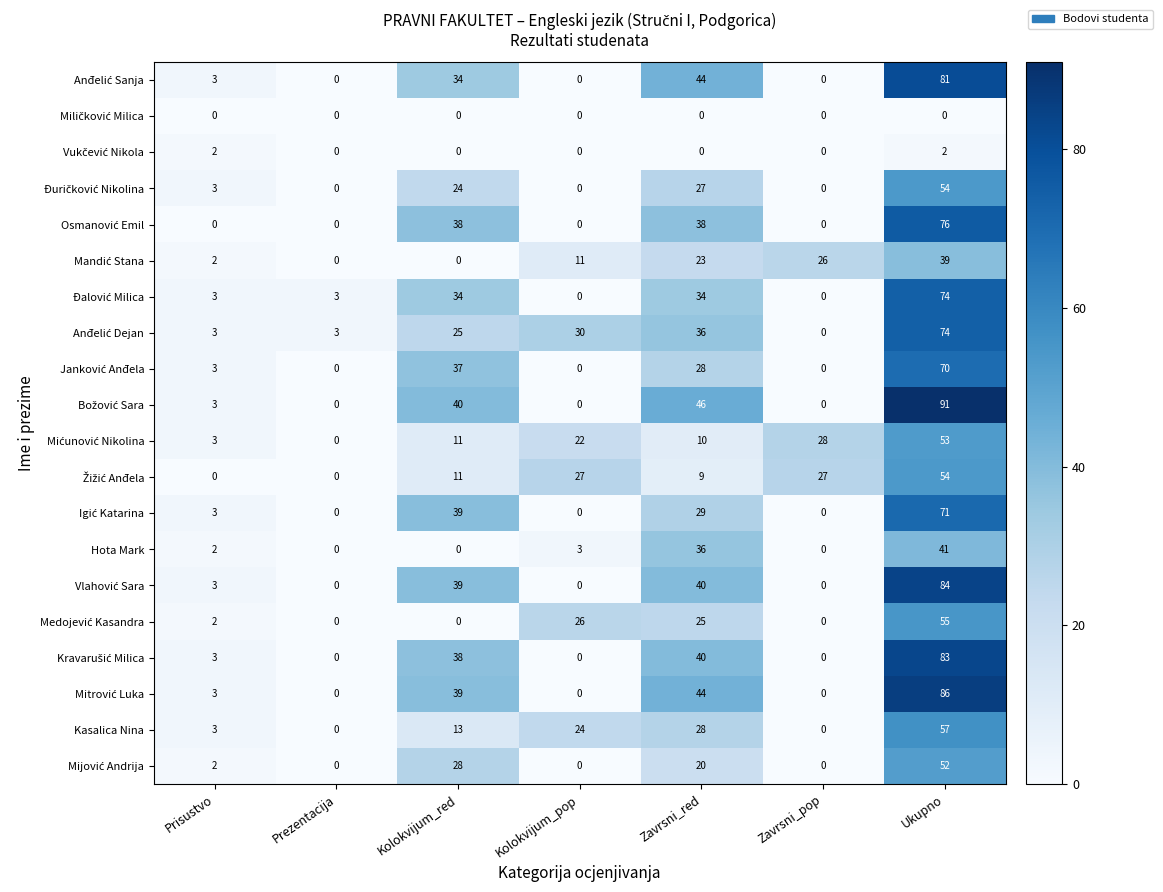

At which category is the sum across all series the highest?

Ukupno